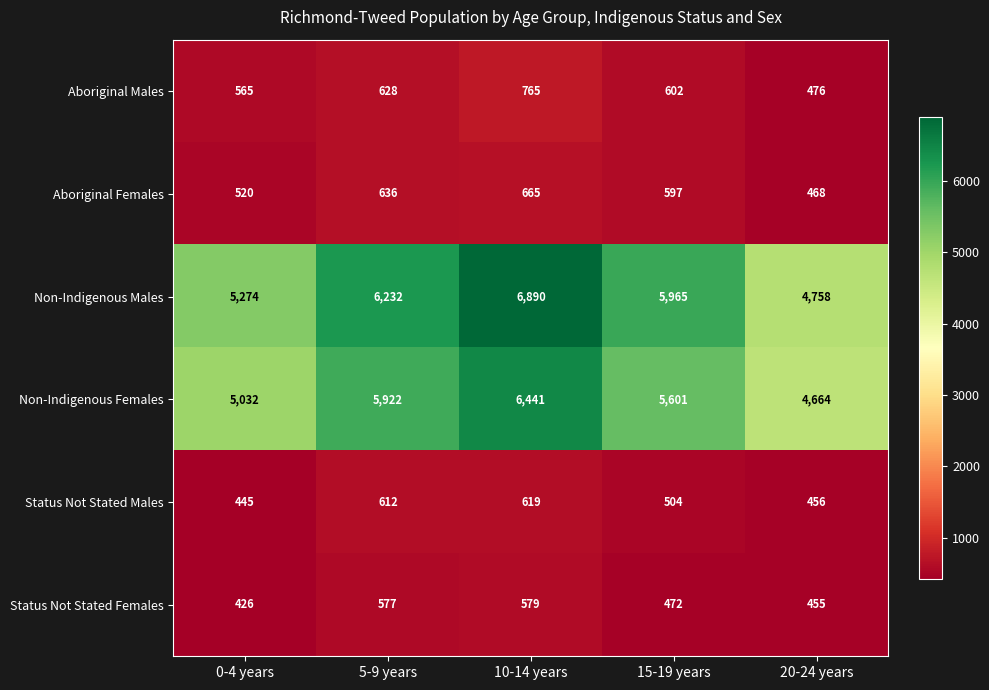

The Non-Indigenous Males series shows 5274 at 0-4 years. True or false?

True